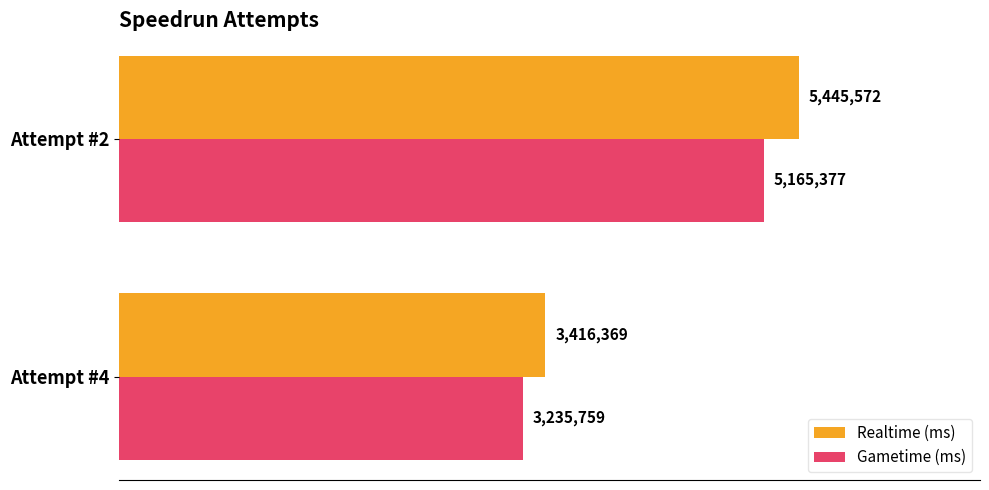

What are all the series names shown in the legend?

Realtime (ms), Gametime (ms)